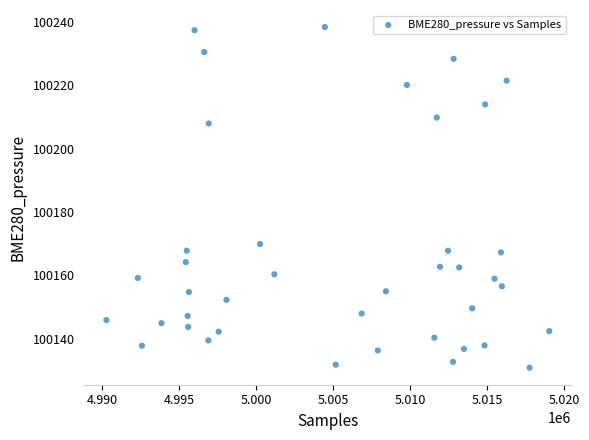

What is the range of X values (max minus min)?

28747.0